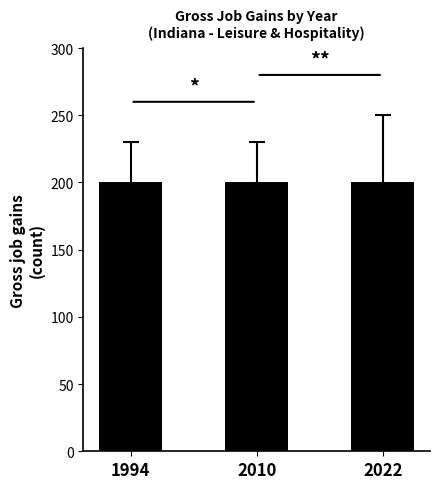

Is it true that Gross job gains equals 65 at 2004?

False